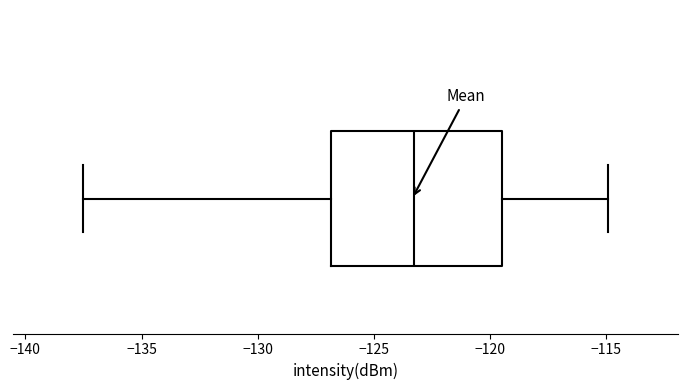

Where does the median line of the box sit on the x-axis? The values are not printed on the chart, so give them approximately, as read against the axis.

-123.5